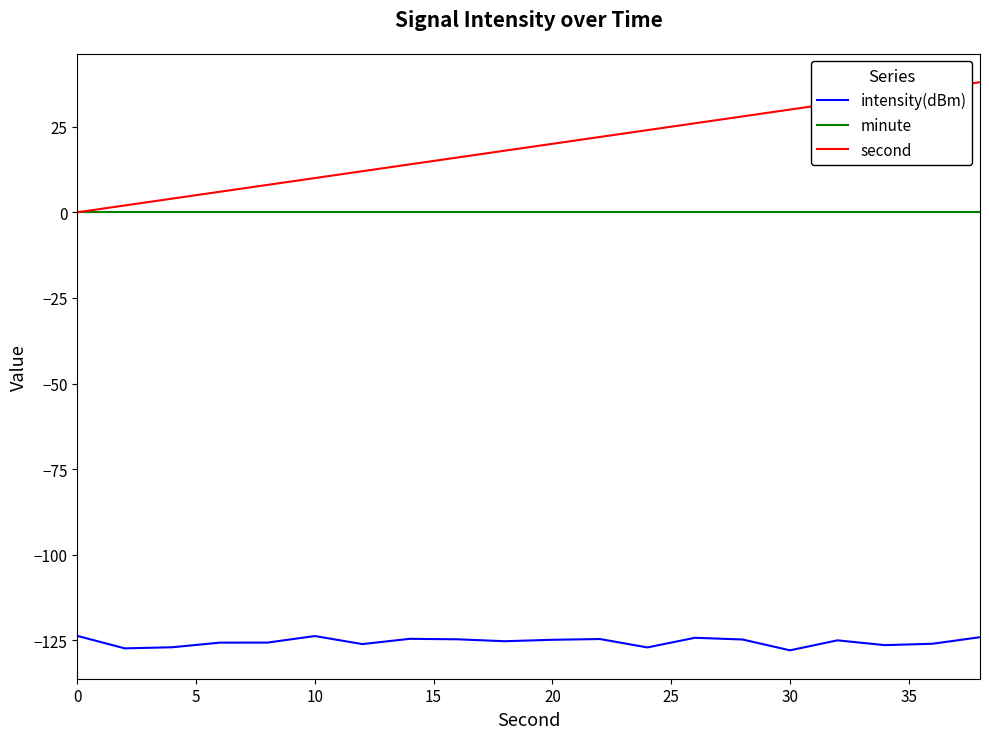

Which series has the largest total across all categories?

second